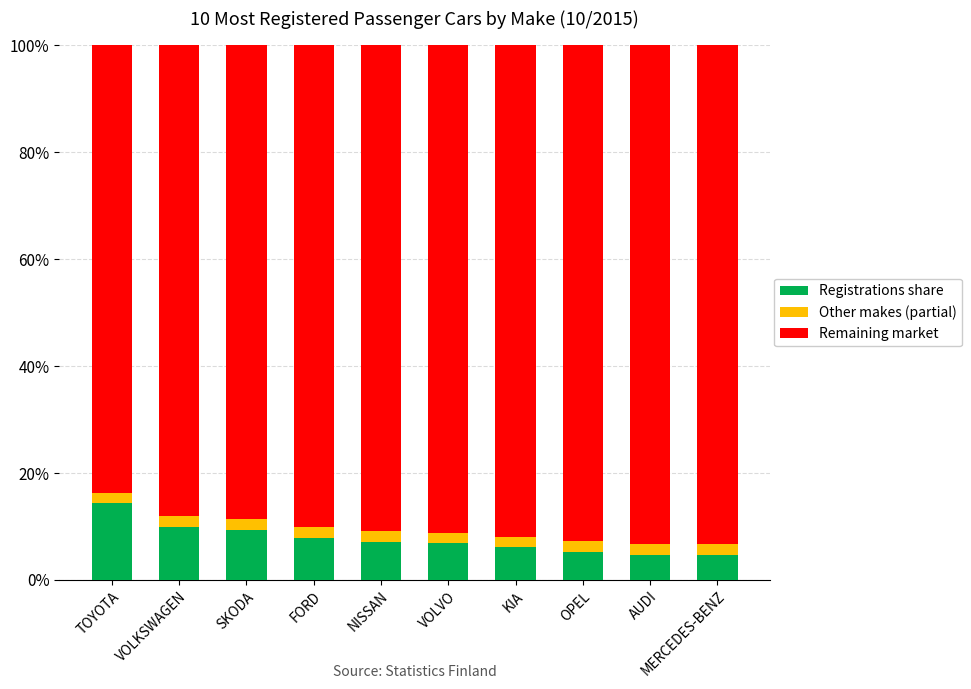

Is it true that Registrations share equals 6.8 at VOLVO?

True